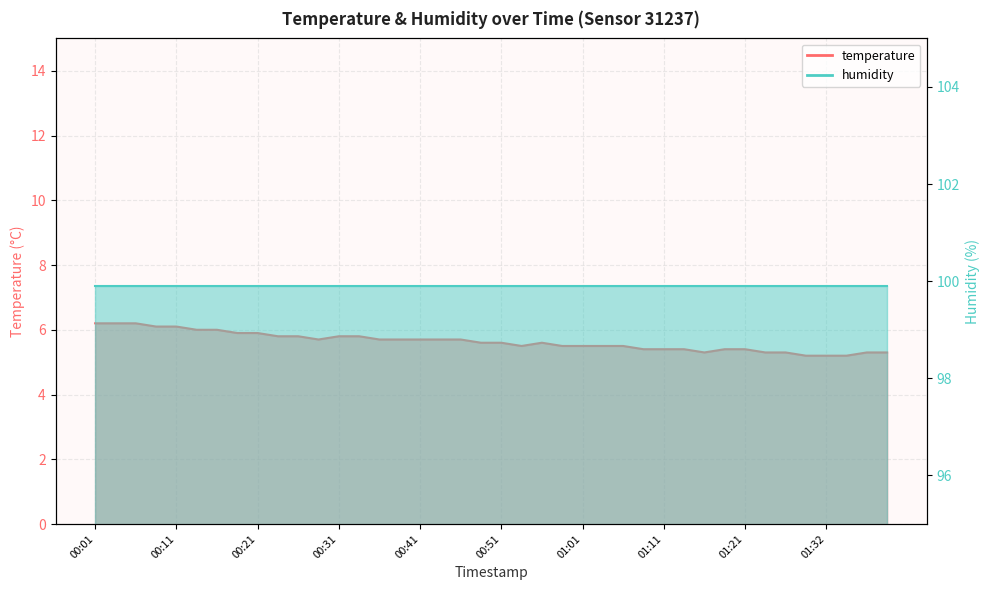

What is the difference between the maximum and minimum values?

1.0